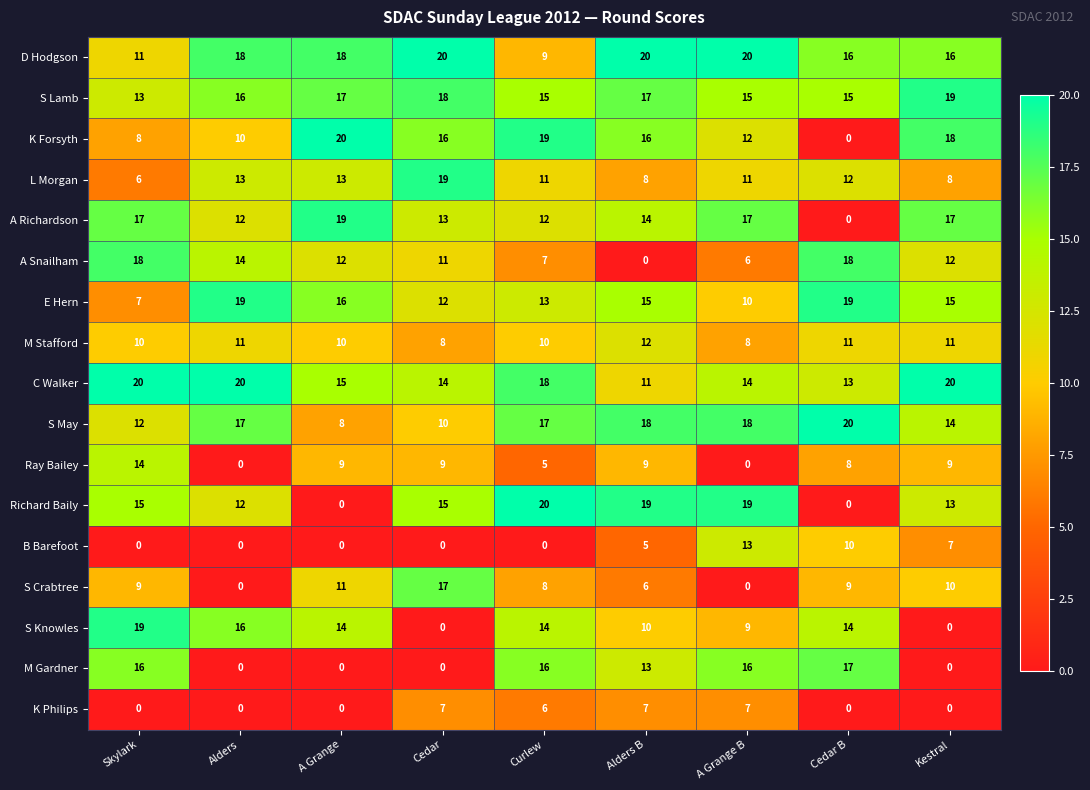

True or false: M Gardner has a value of 27 at Curlew.

False